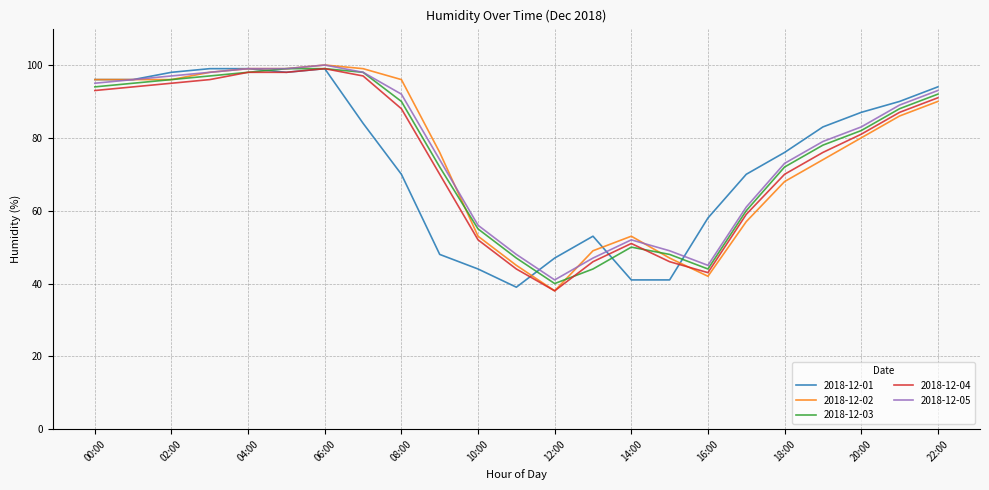

What is the greatest value displayed?

100